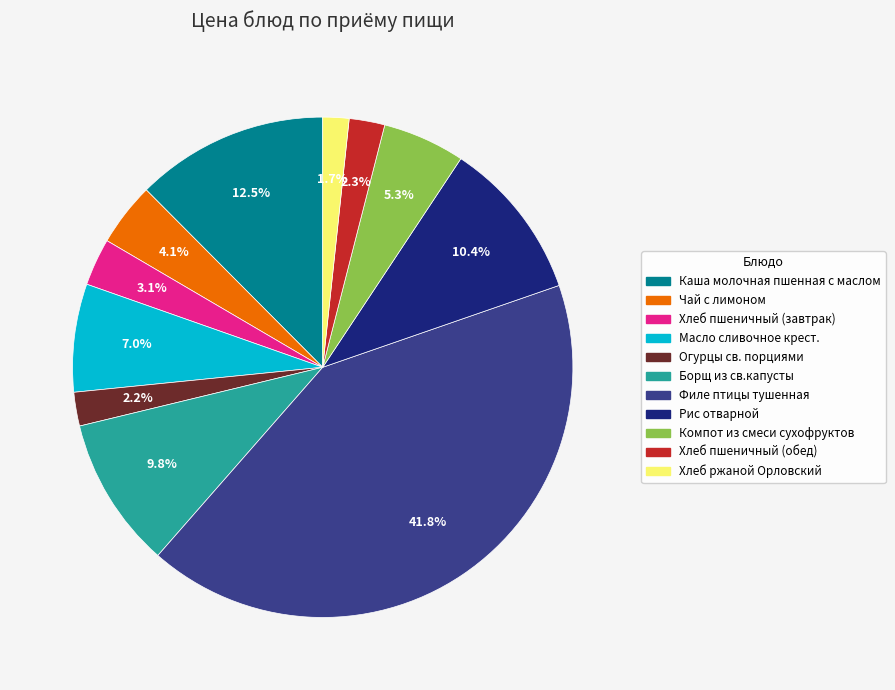

To the nearest percent, what is the difference between the largest and smallest slice percentages?

40%